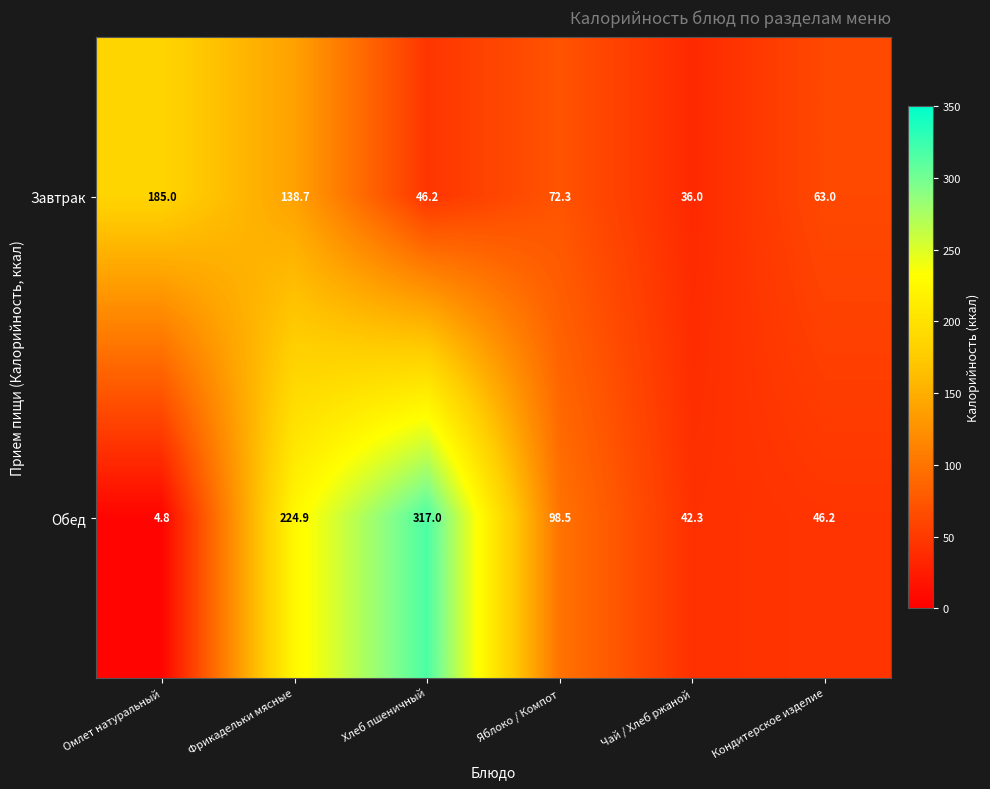

Reading left to right, list all the values displayed in this chart.

Завтрак: 185.0	138.7	46.2	72.3	36.0	63.0
Обед: 4.8	224.9	317.0	98.5	42.3	46.2